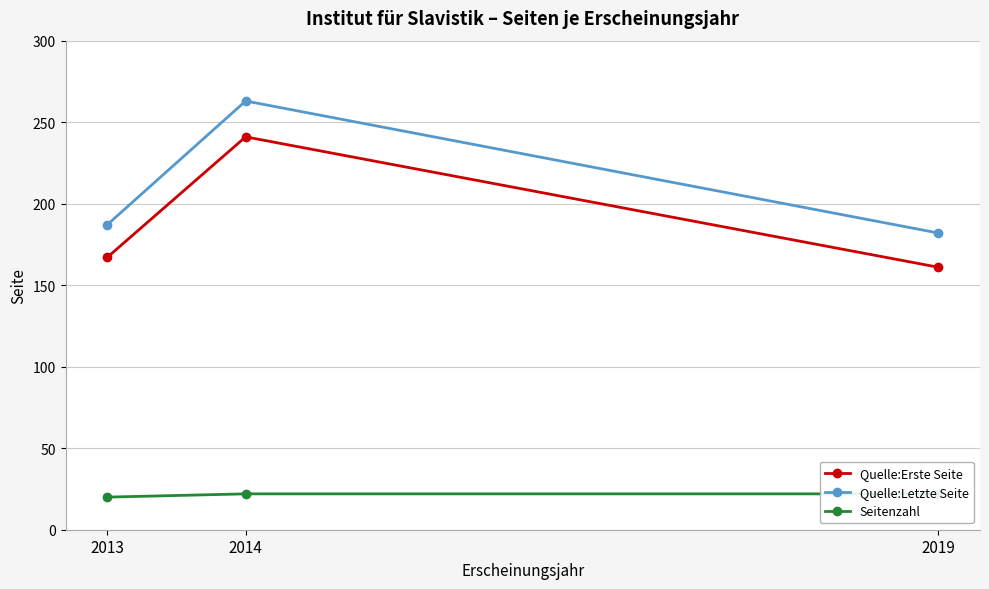

At which label does Quelle:Letzte Seite reach its peak?

2014